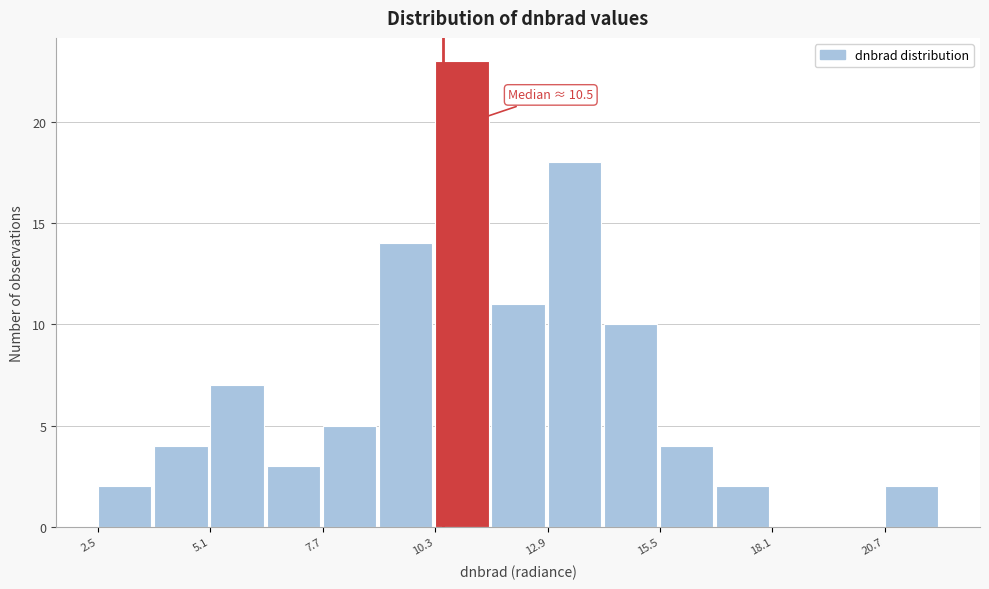

Around what value on the x-axis is the tallest bar? Give the approximate position of its centre, as read against the axis.

11.0